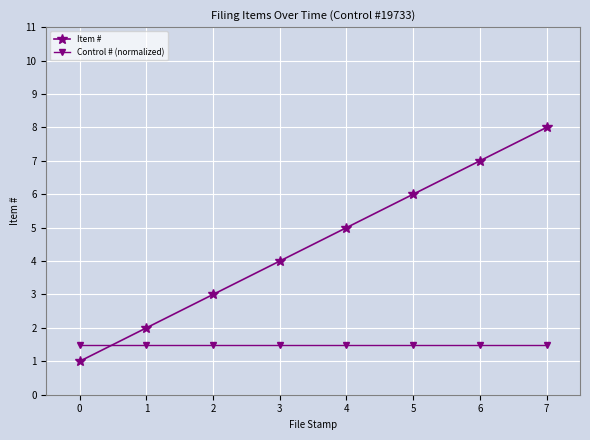

Reading left to right, extract all data points from this chart.

Item #: 0=1.0	1=2.0	2=3.0	3=4.0	4=5.0	5=6.0	6=7.0	7=8.0
Control # (normalized): 0=1.5	1=1.5	2=1.5	3=1.5	4=1.5	5=1.5	6=1.5	7=1.5